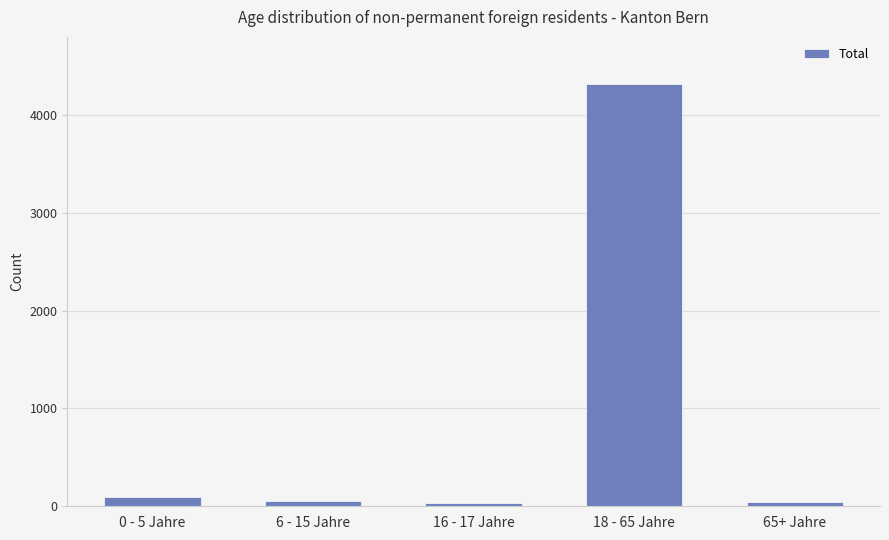

The value at 18 - 65 Jahre is 5619. True or false?

False